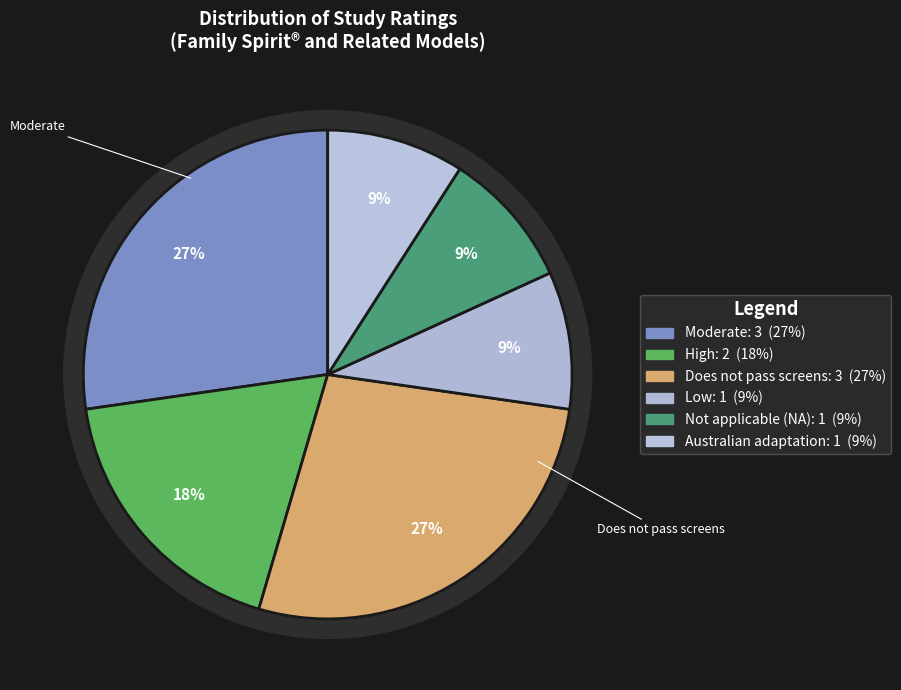

What portion of the pie excludes Not applicable (NA)?

90.9%